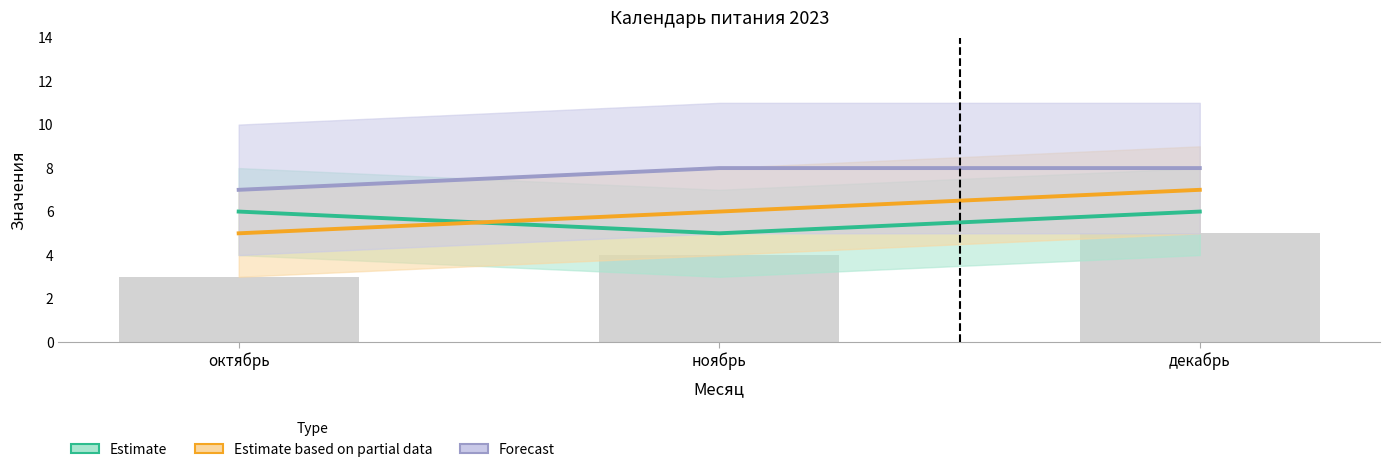

Read the Estimate value at ноябрь.

5